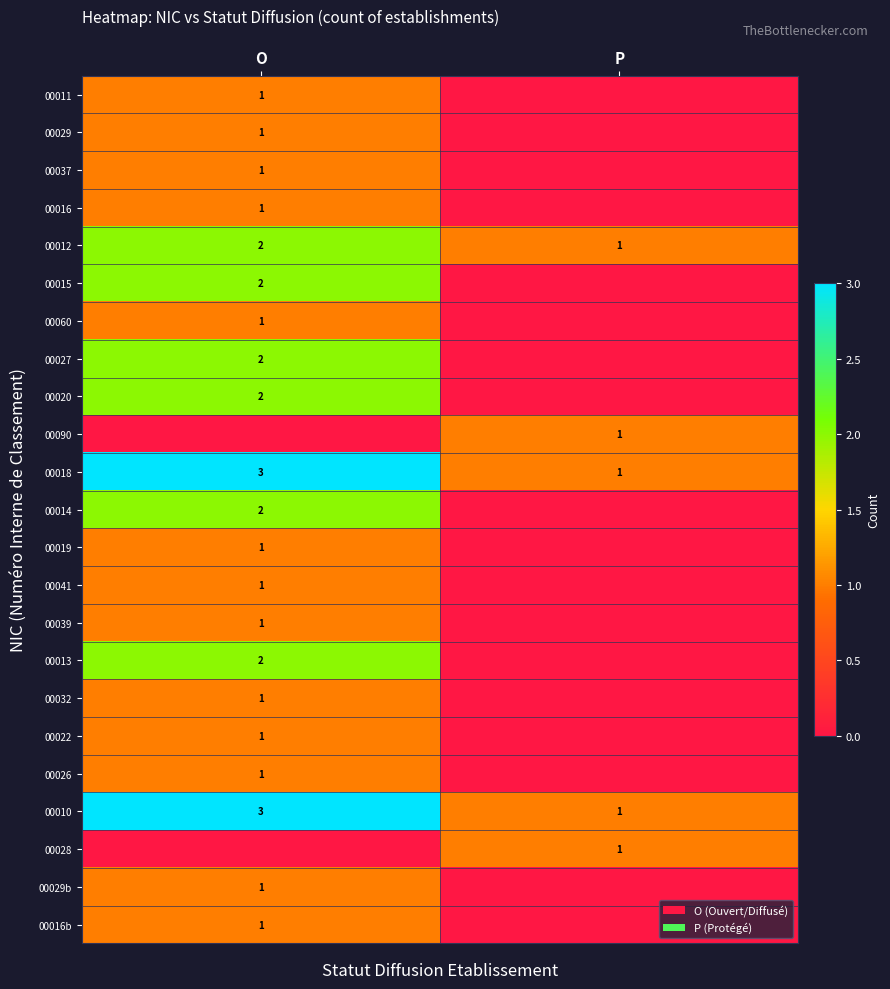

Is it true that 00016b equals 1 at O?

True